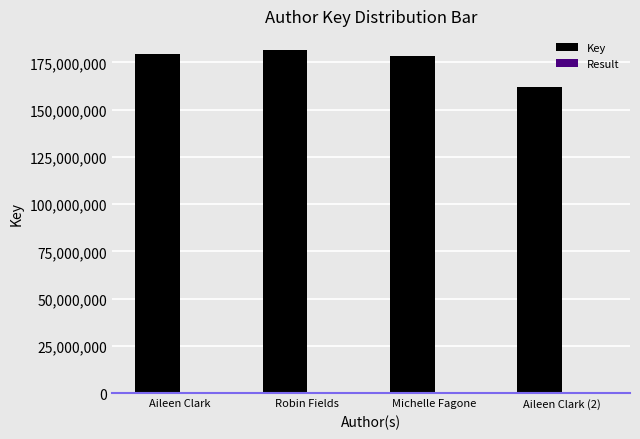

Which series has the largest total across all categories?

Key